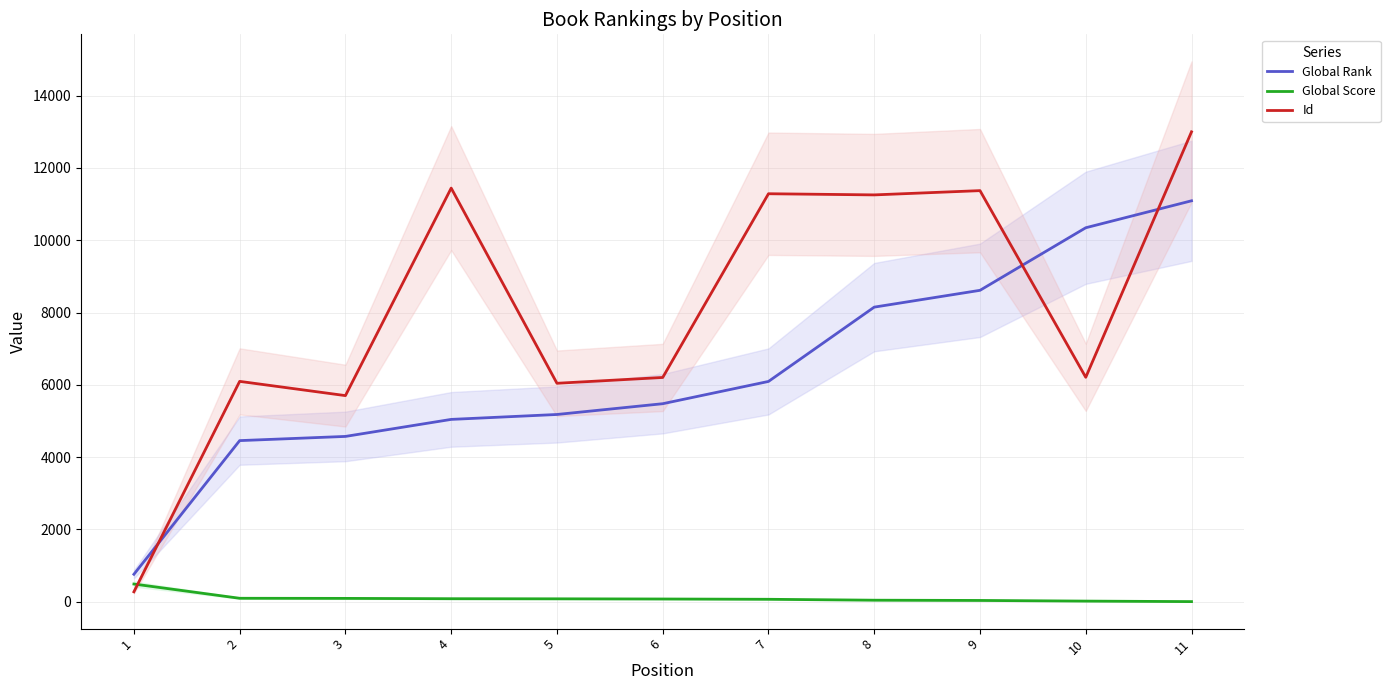

What are all the series names shown in the legend?

Global Rank, Global Score, Id